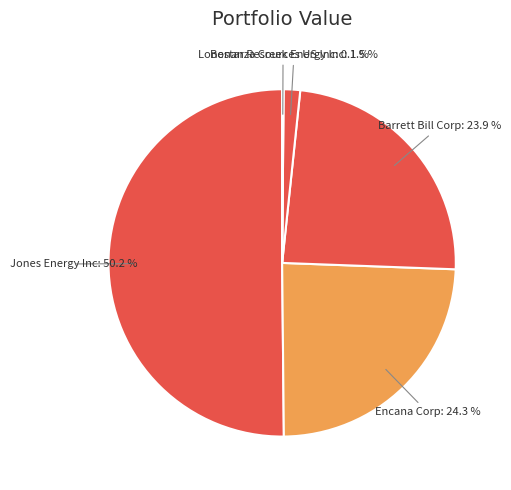

What percentage is NOT represented by Bonanza Creek Energy Inc?

98.5%